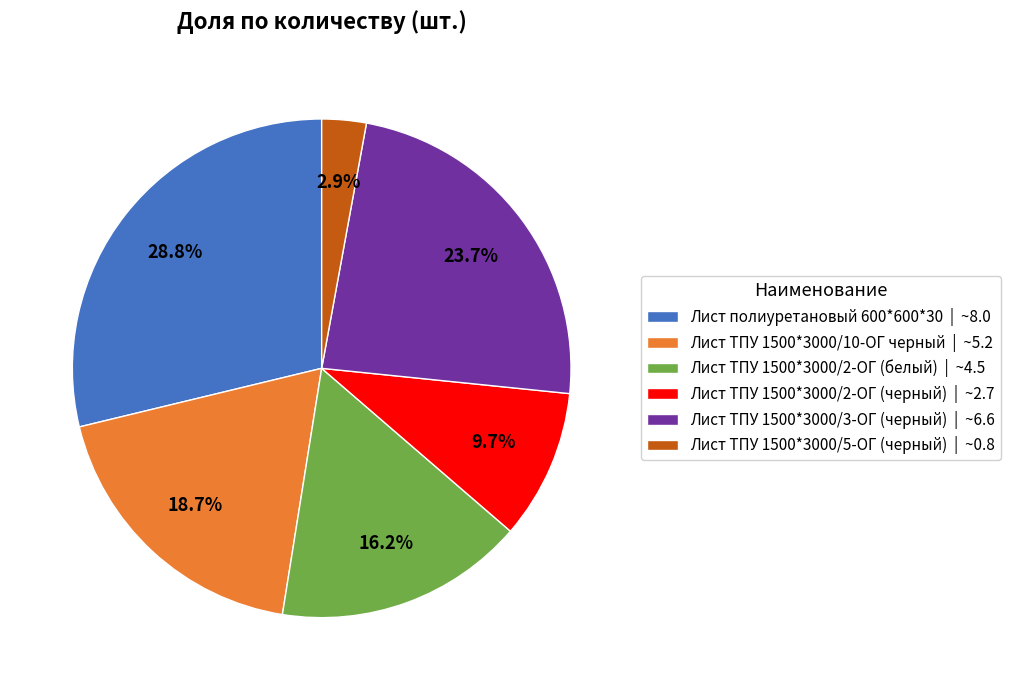

Does Лист ТПУ 1500*3000/5-ОГ (черный) represent more than half of the total?

No